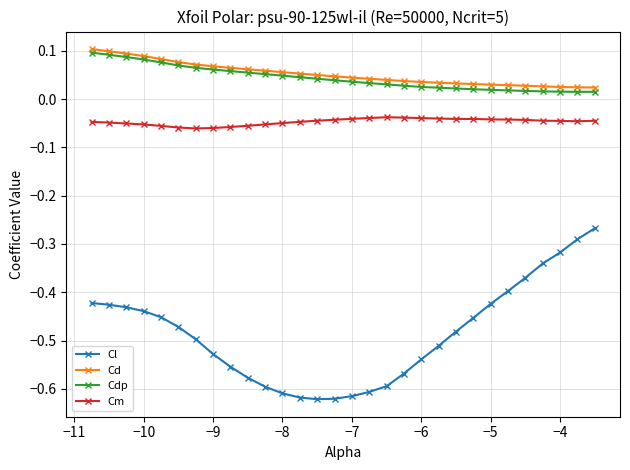

What is the sum of all Cd values?

1.6